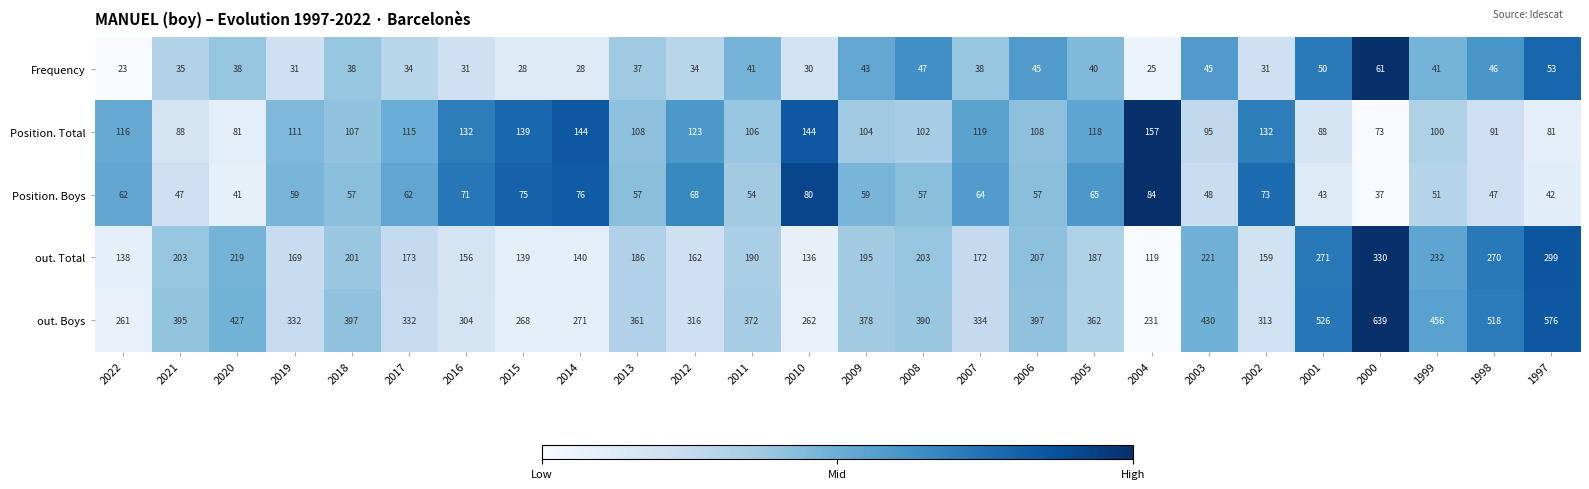

How many distinct data groups are displayed?

5